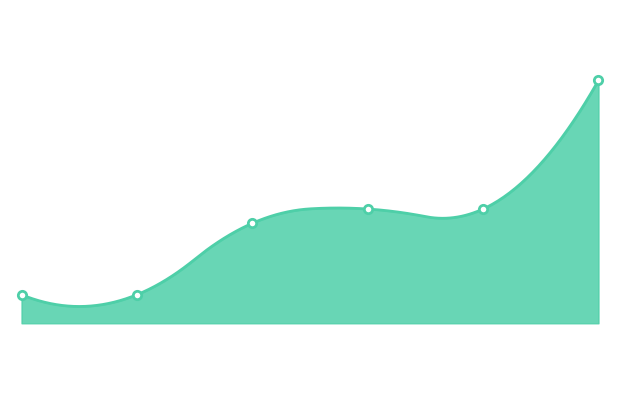

Rank the categories by value from lowest to highest.

1, 1, 3, 4, 4, 6